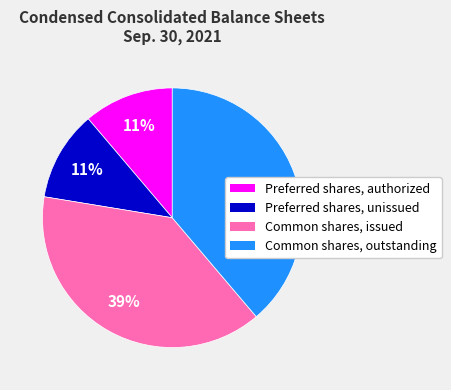

To the nearest percent, what is the combined percentage of Preferred shares, authorized and Common shares, outstanding?

50%